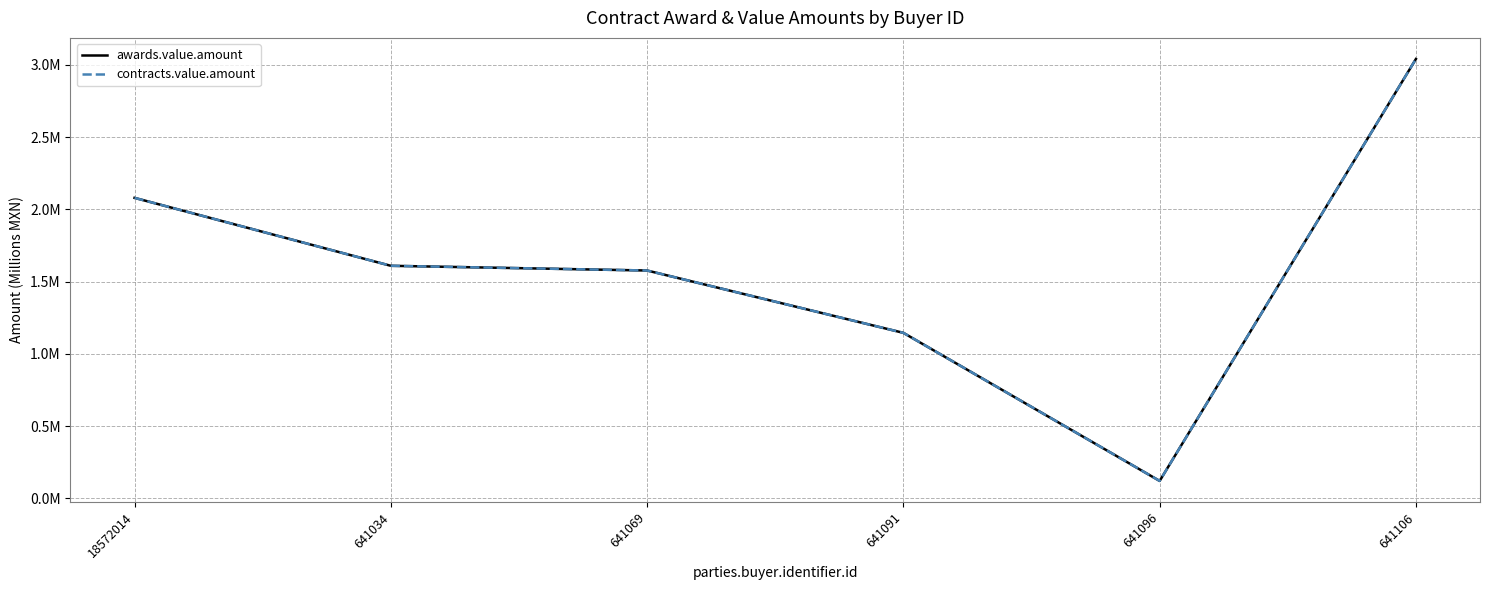

True or false: contracts.value.amount and awards.value.amount cross at least once.

False